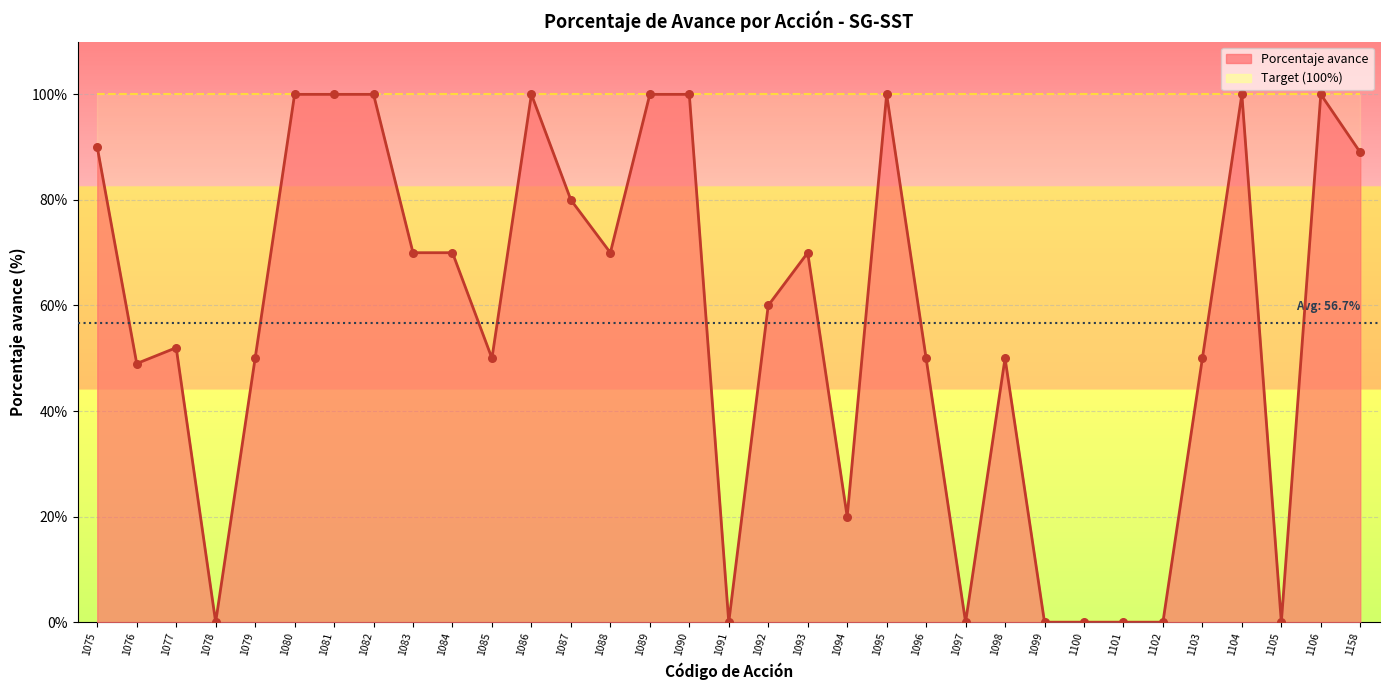

Between 1094 and 1158, which is larger?

1158